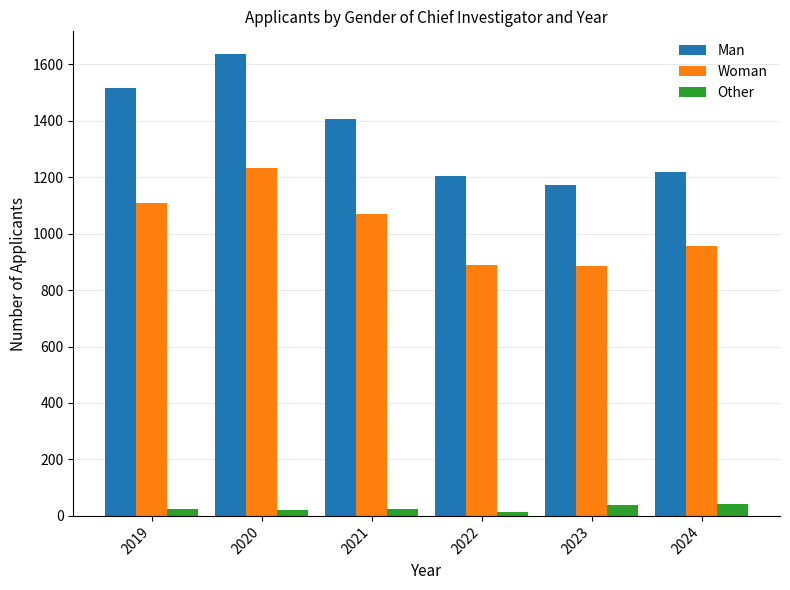

How many bars are there in total?

18